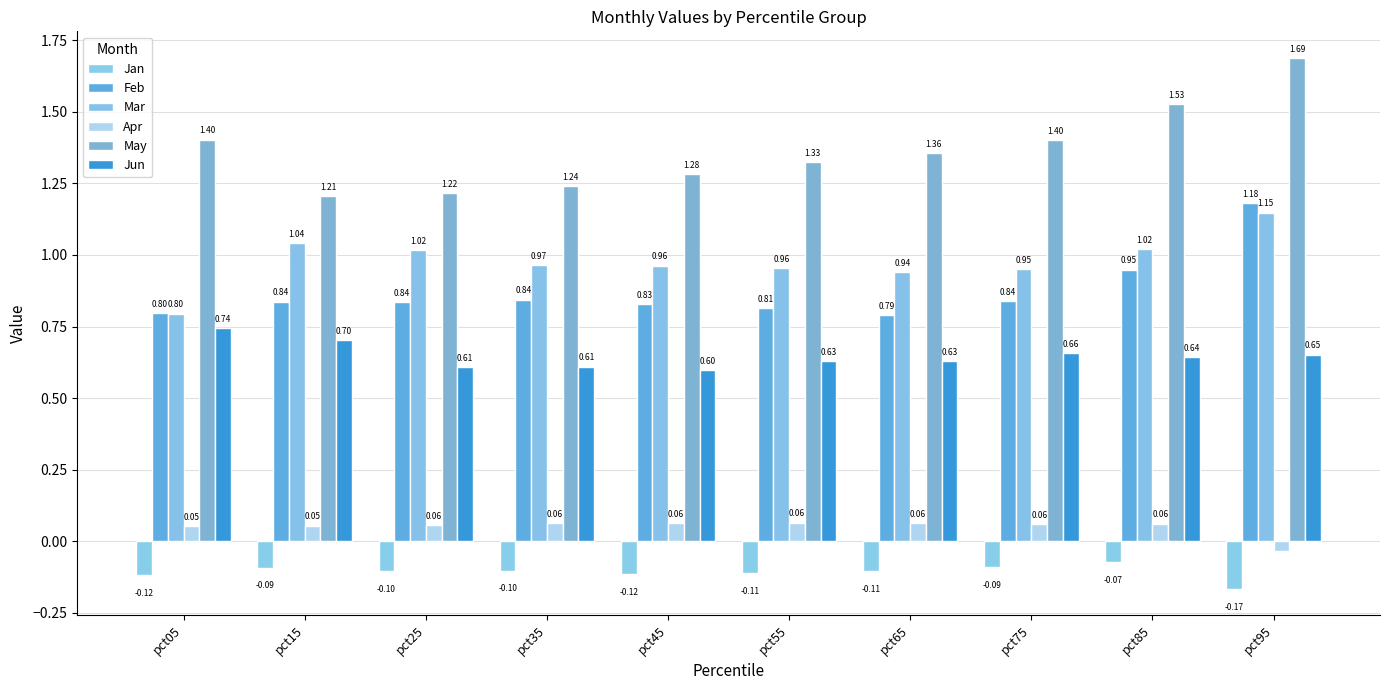

How many series are shown in this chart?

6